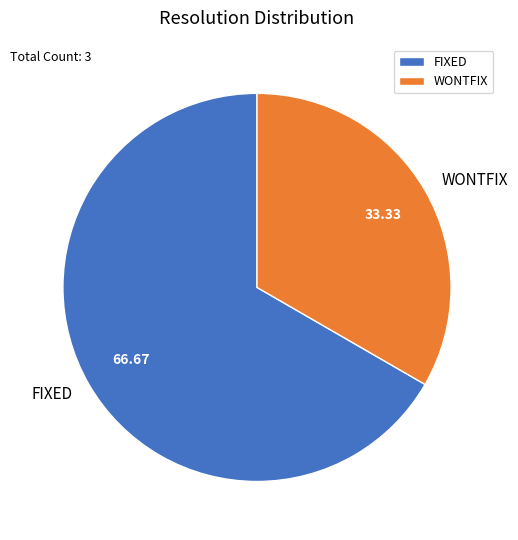

Which slice is the smallest?

WONTFIX